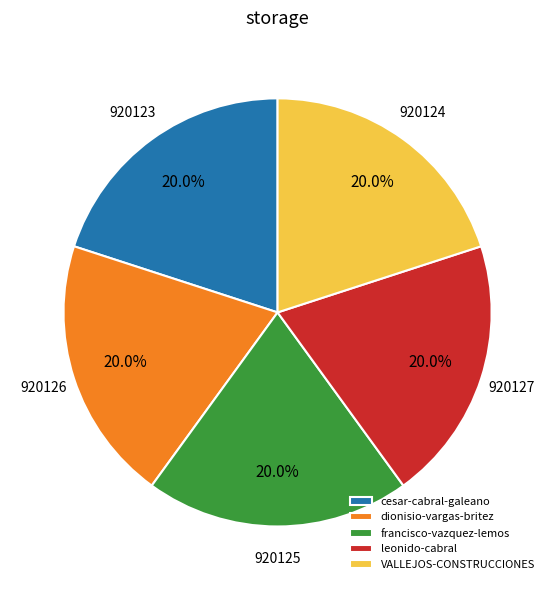

Does any single category account for the majority?

No